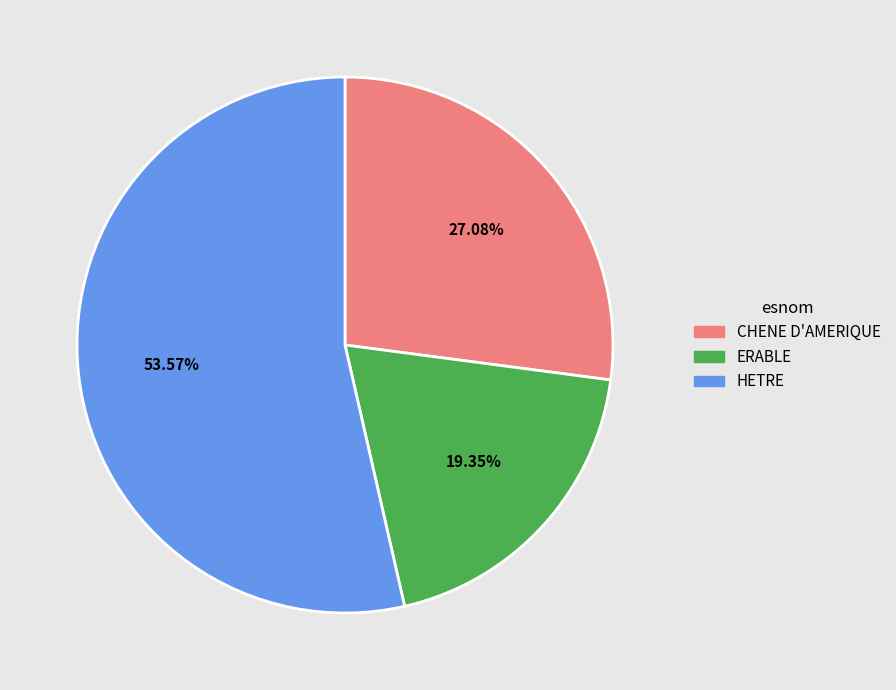

Which category accounts for the majority?

HETRE